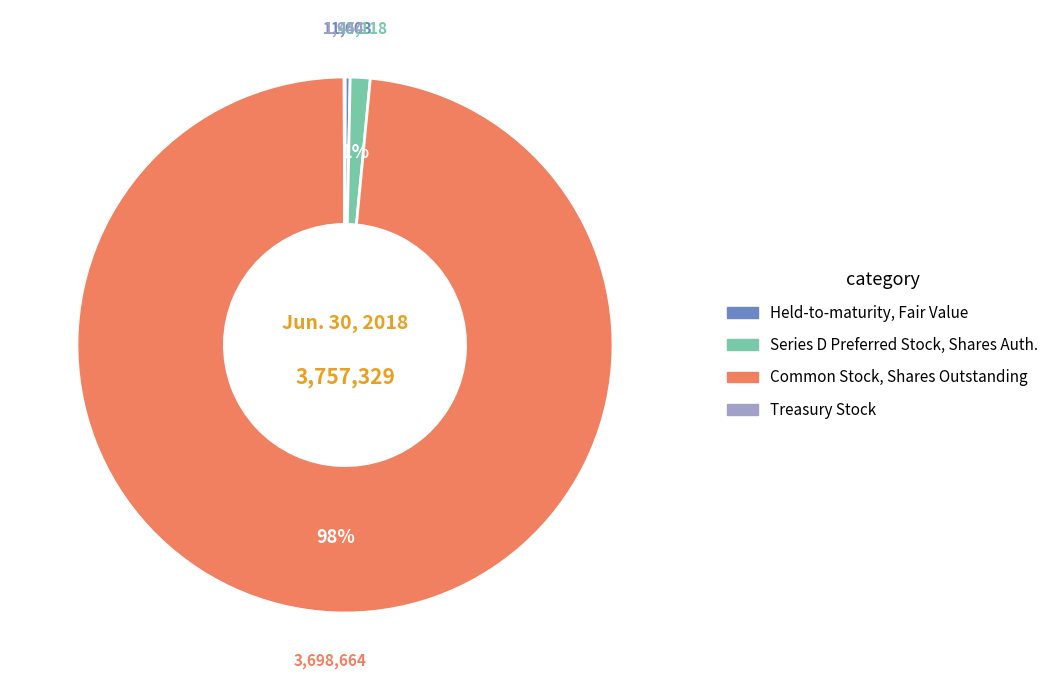

Does any single category account for the majority?

Yes